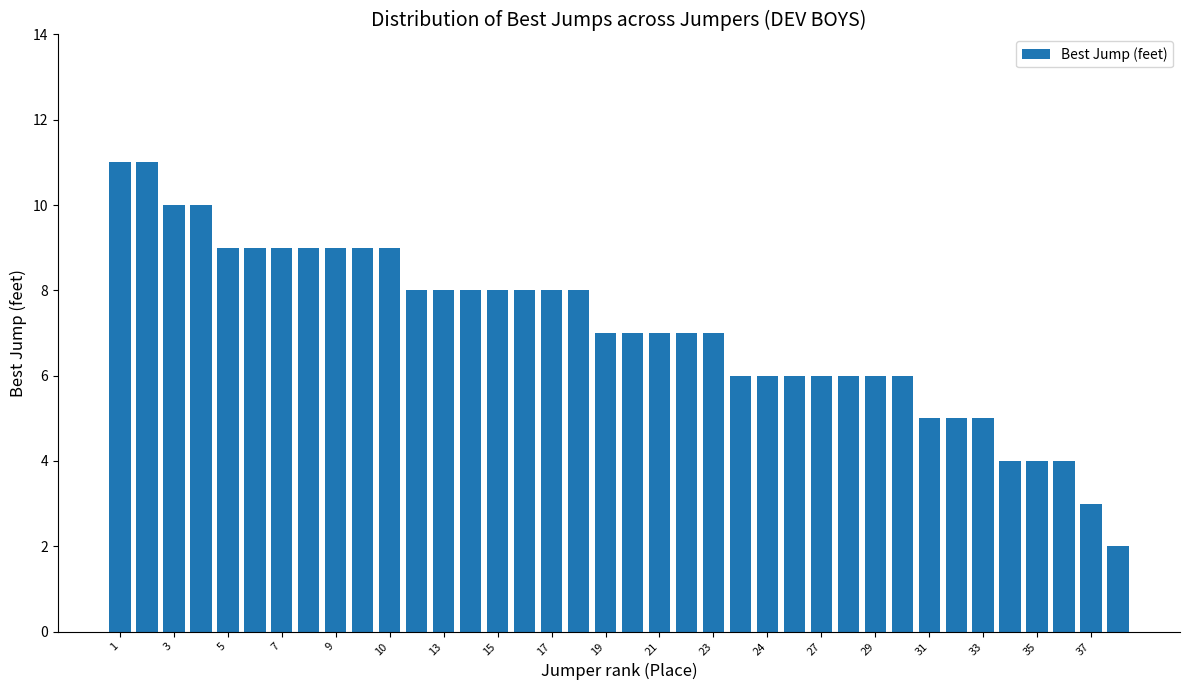

What is the average value?

7